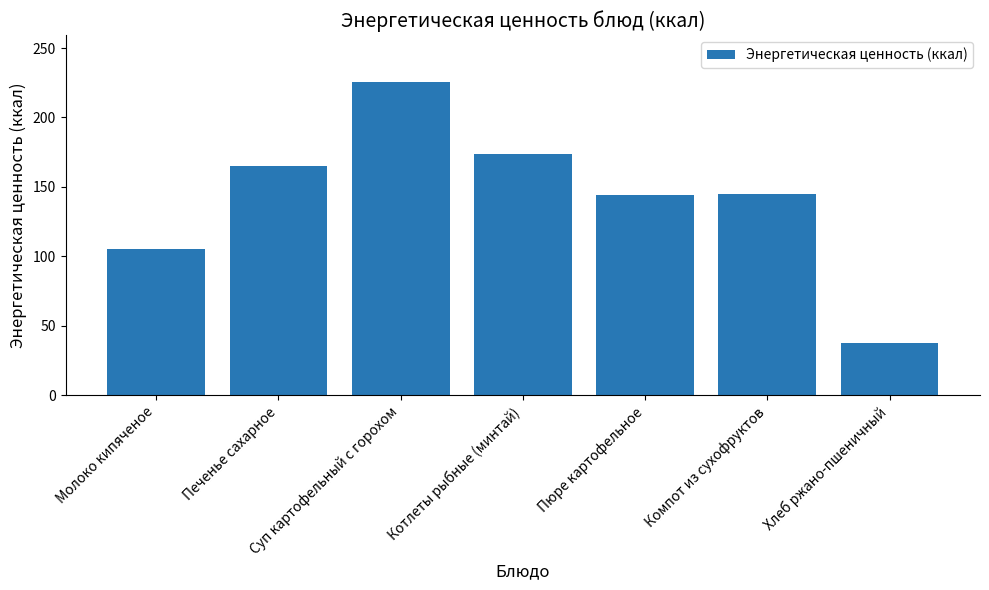

What is the approximate value at Хлеб ржано-пшеничный?

37.3